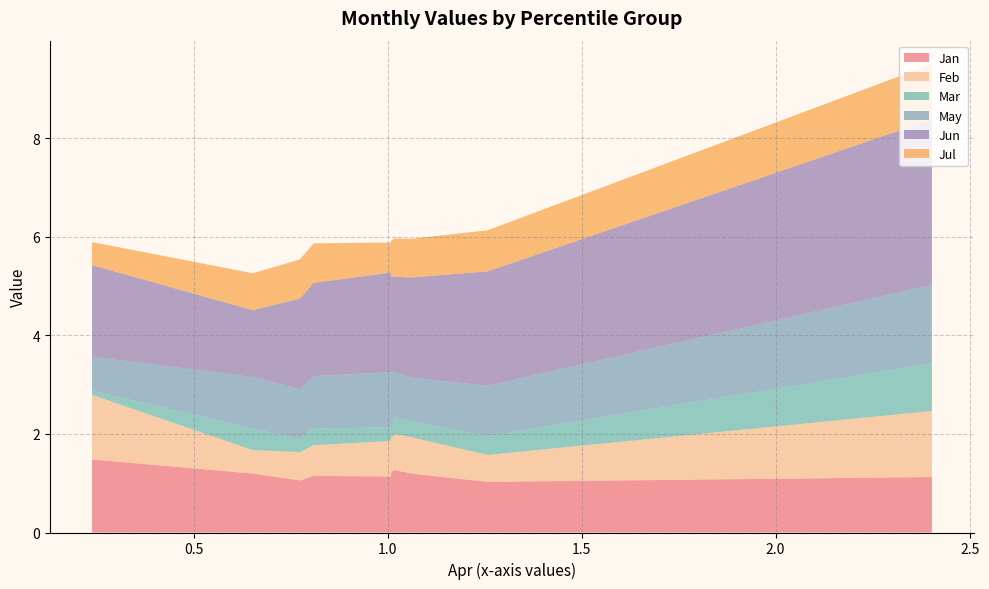

Reading left to right, transcribe all the data shown in this chart.

Jan: pct05=1.1	pct15=1.0	pct25=1.2	pct35=1.3	pct45=1.2	pct55=1.1	pct65=1.1	pct75=1.1	pct85=1.2	pct95=1.5
Feb: pct05=1.3	pct15=0.5	pct25=0.7	pct35=0.7	pct45=0.7	pct55=0.7	pct65=0.6	pct75=0.6	pct85=0.5	pct95=1.3
Mar: pct05=1.0	pct15=0.4	pct25=0.3	pct35=0.3	pct45=0.3	pct55=0.3	pct65=0.3	pct75=0.3	pct85=0.4	pct95=0.1
May: pct05=1.6	pct15=1.0	pct25=0.9	pct35=0.9	pct45=1.1	pct55=1.1	pct65=1.1	pct75=1.0	pct85=1.0	pct95=0.7
Jun: pct05=3.4	pct15=2.3	pct25=2.0	pct35=1.9	pct45=1.9	pct55=2.0	pct65=1.9	pct75=1.8	pct85=1.4	pct95=1.9
Jul: pct05=1.1	pct15=0.8	pct25=0.8	pct35=0.8	pct45=0.7	pct55=0.6	pct65=0.8	pct75=0.8	pct85=0.7	pct95=0.5